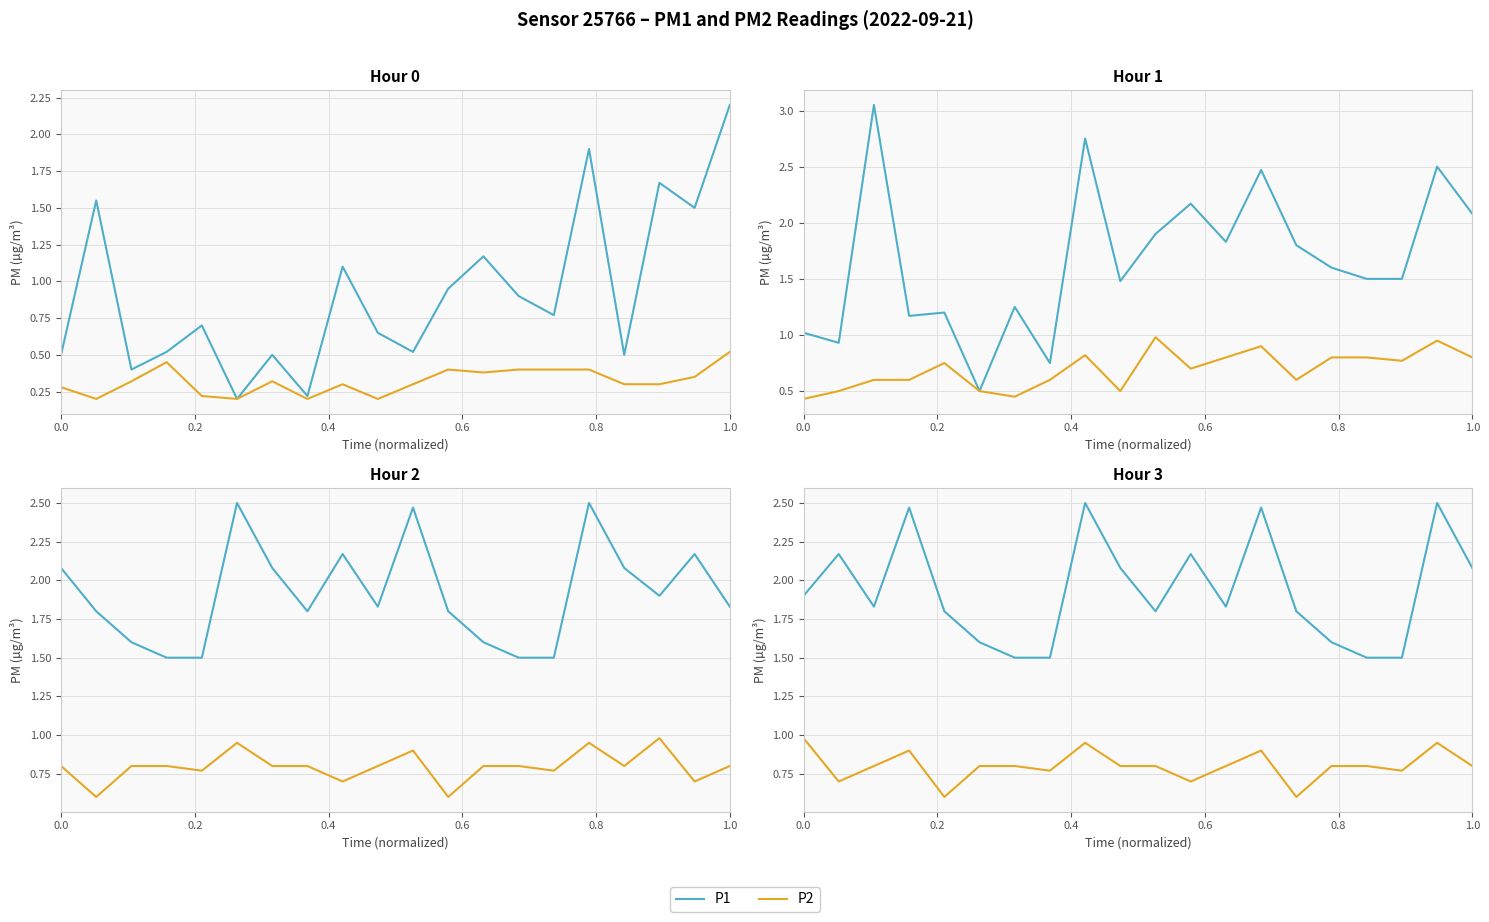

True or false: P1 and P2 intersect in this chart.

False